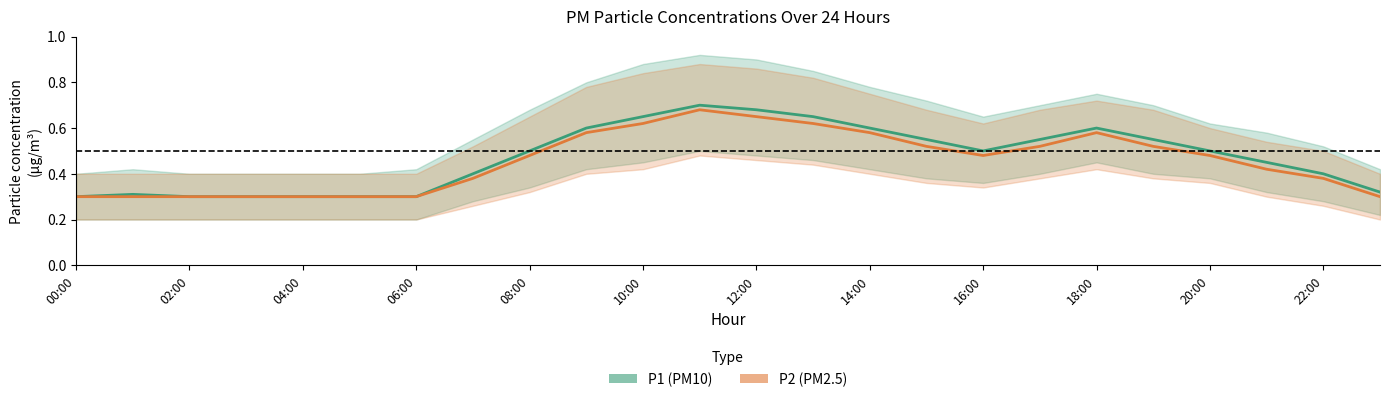

How many interior local valleys does the P2 (PM2.5) series have?

1